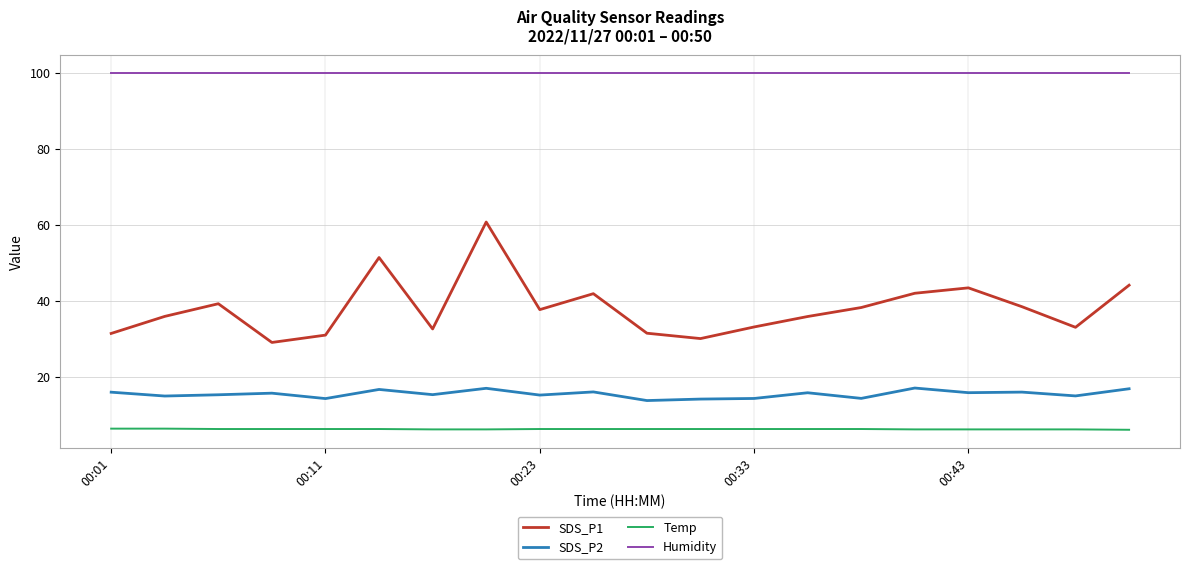

What are all the series names shown in the legend?

SDS_P1, SDS_P2, Temp, Humidity